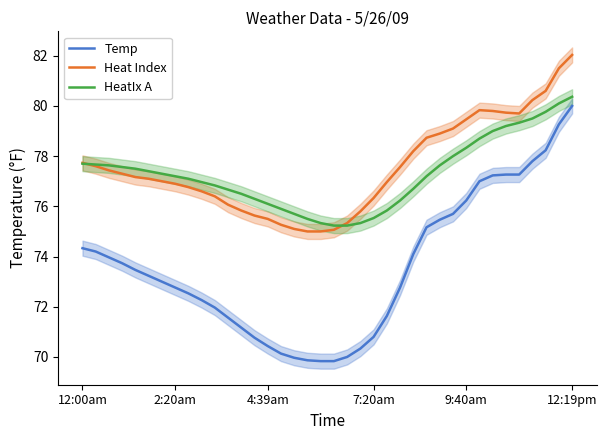

The HeatIx A series shows 134.2 at 23. True or false?

False